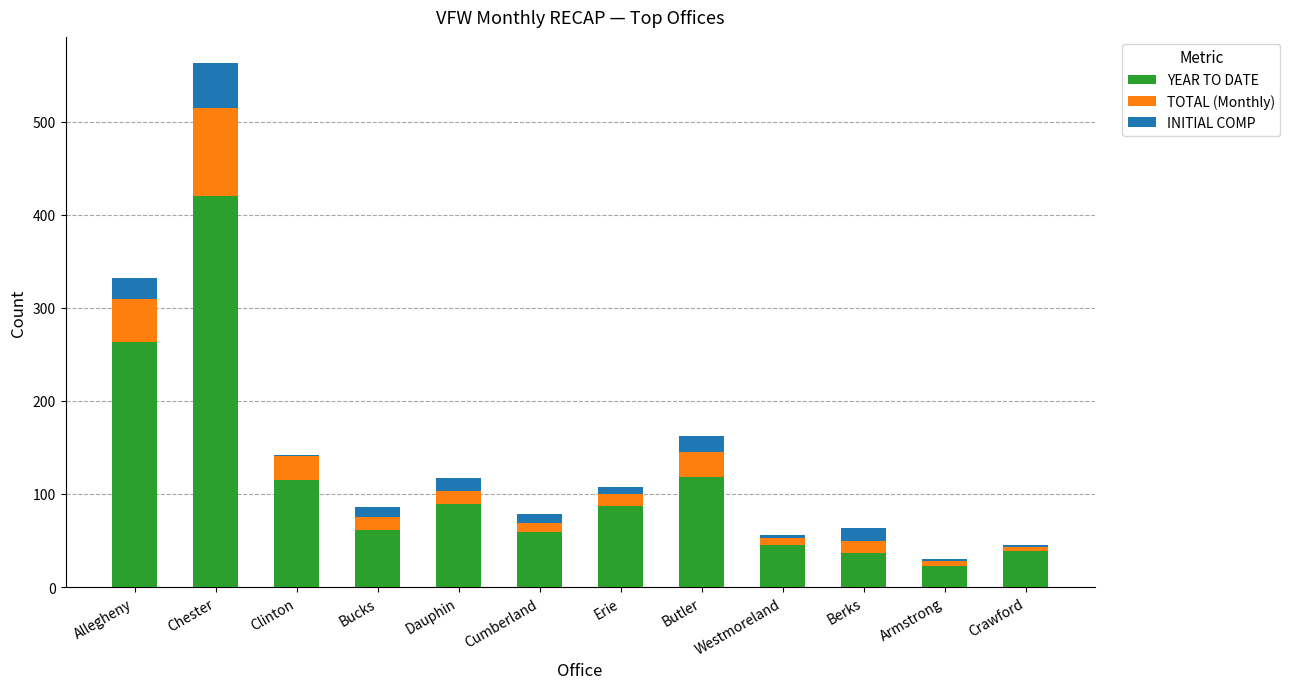

True or false: YEAR TO DATE has a value of 55 at Butler.

False